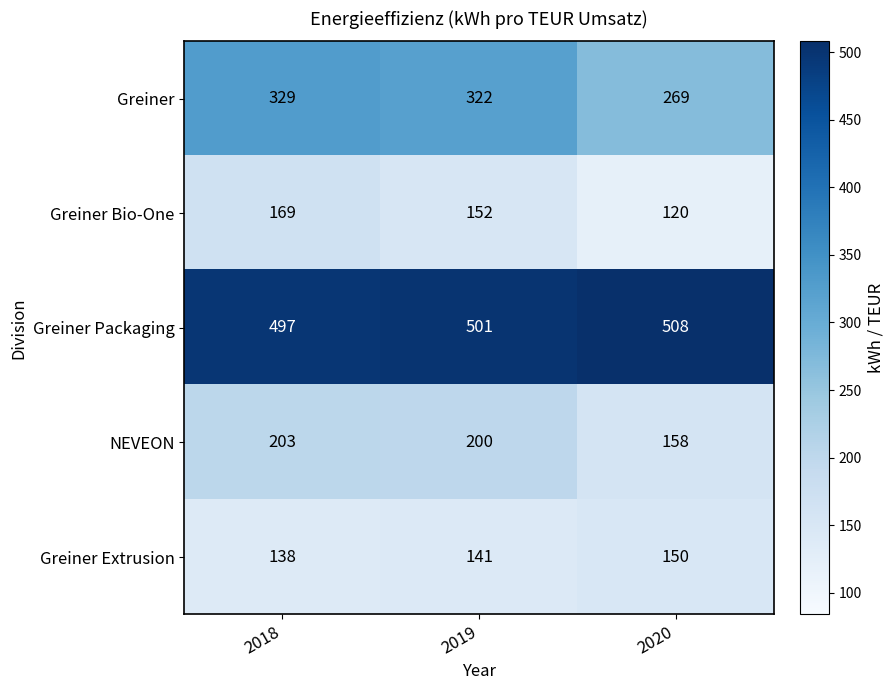

At which label is Greiner closest to 299?

2019